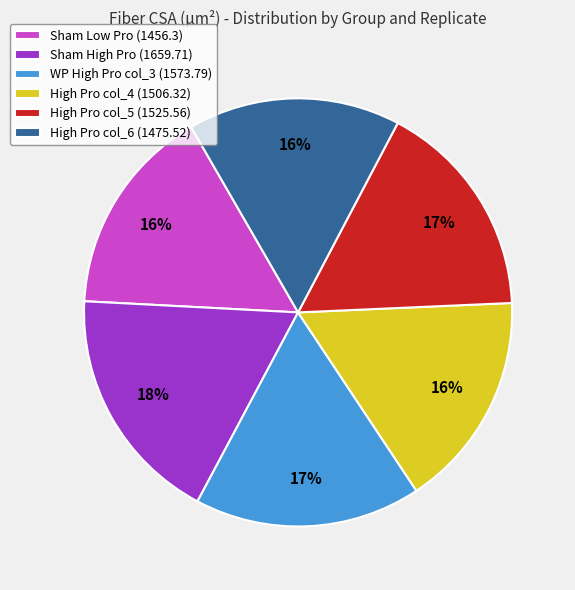

What is the ratio of the value at Sham High Pro (1659.71) to the value at High Pro col_4 (1506.32)?

1.1